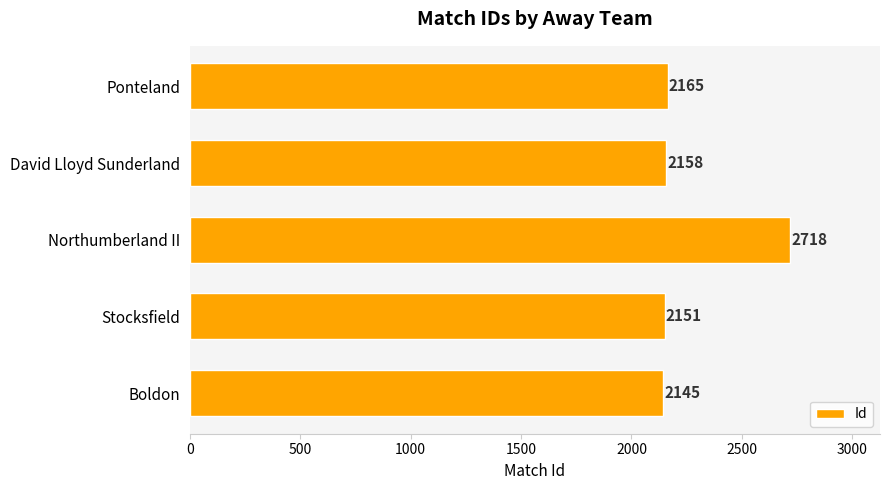

At which category does the chart reach its minimum across all series?

Boldon